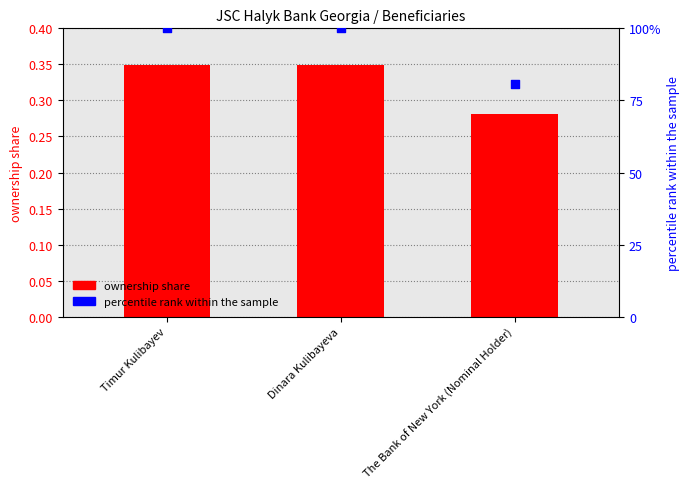

Which series reaches the minimum Y coordinate?

ownership share